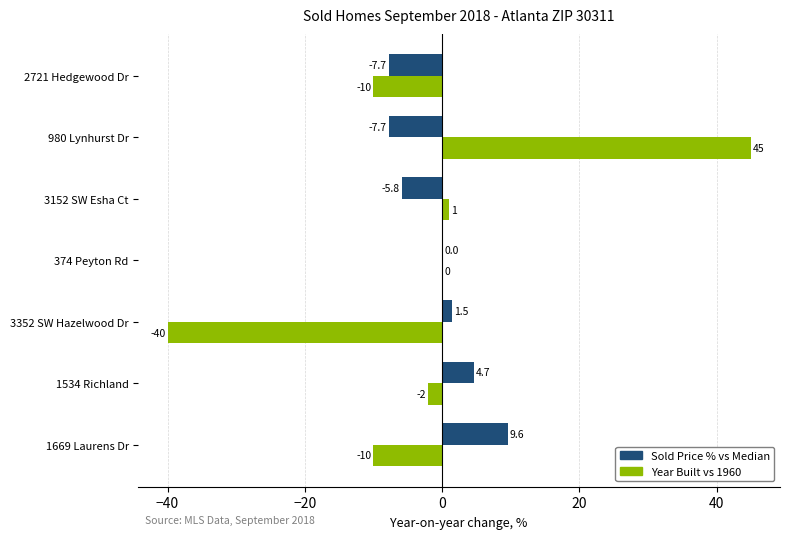

Where is Year Built vs 1960 nearest to the value 2?

3152 SW Esha Ct